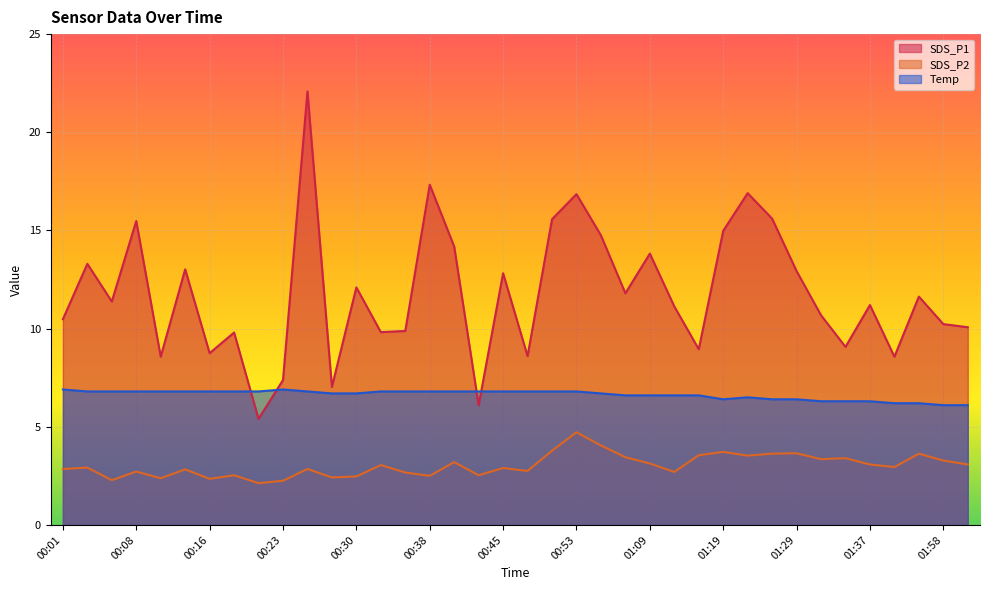

How many distinct data groups are displayed?

3